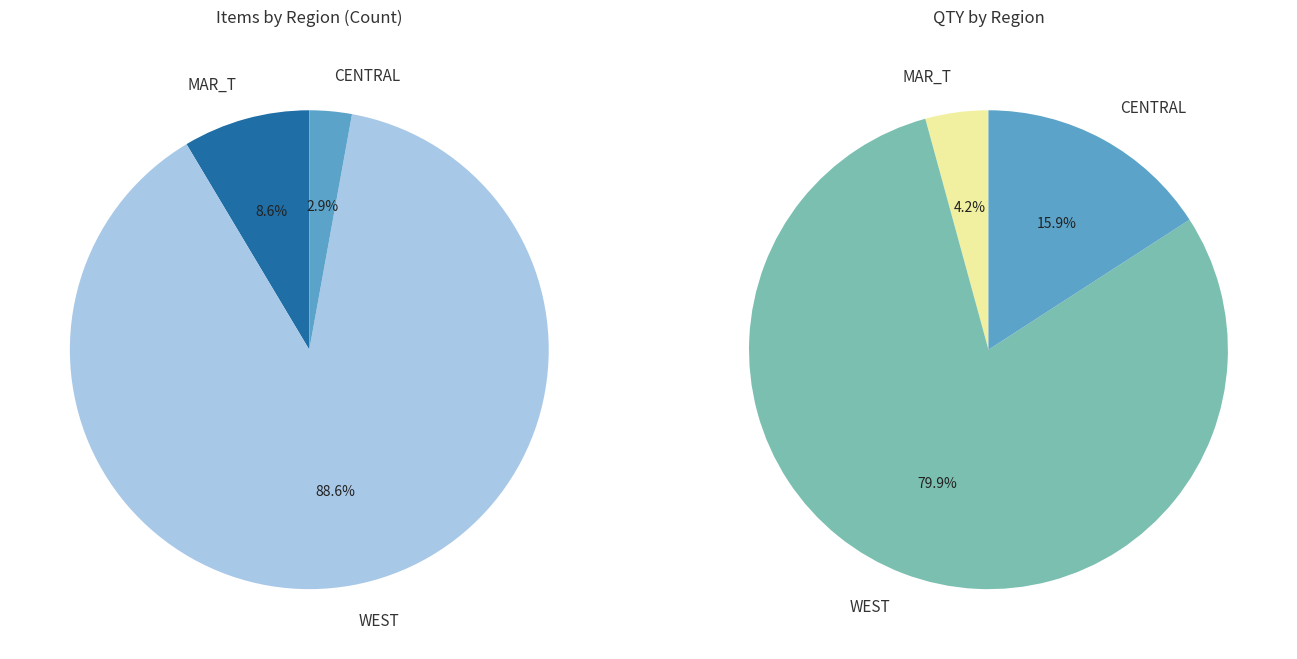

Is there any slice that represents more than half of the pie?

Yes